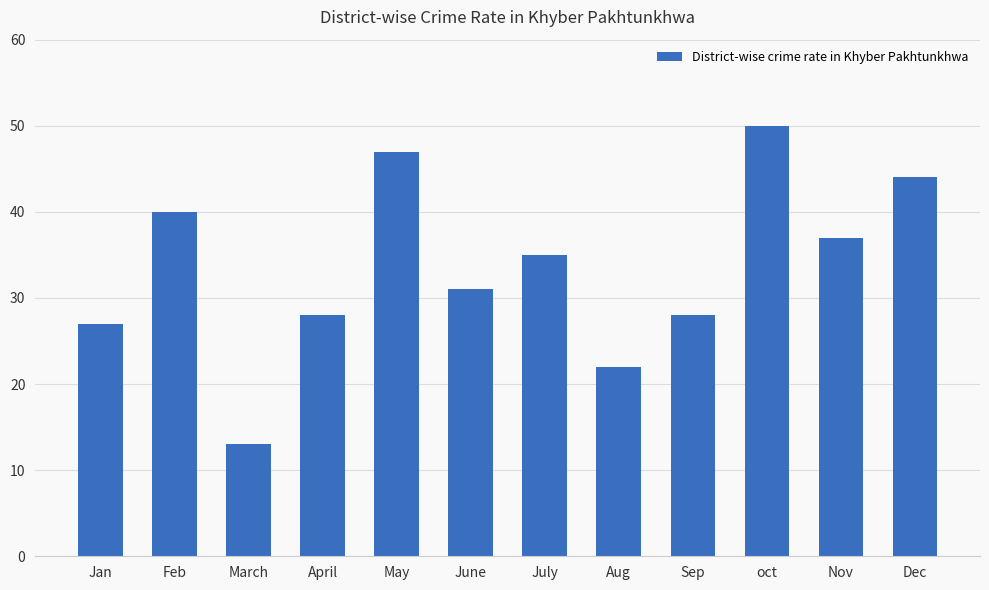

At which label is the value closest to 31?

June